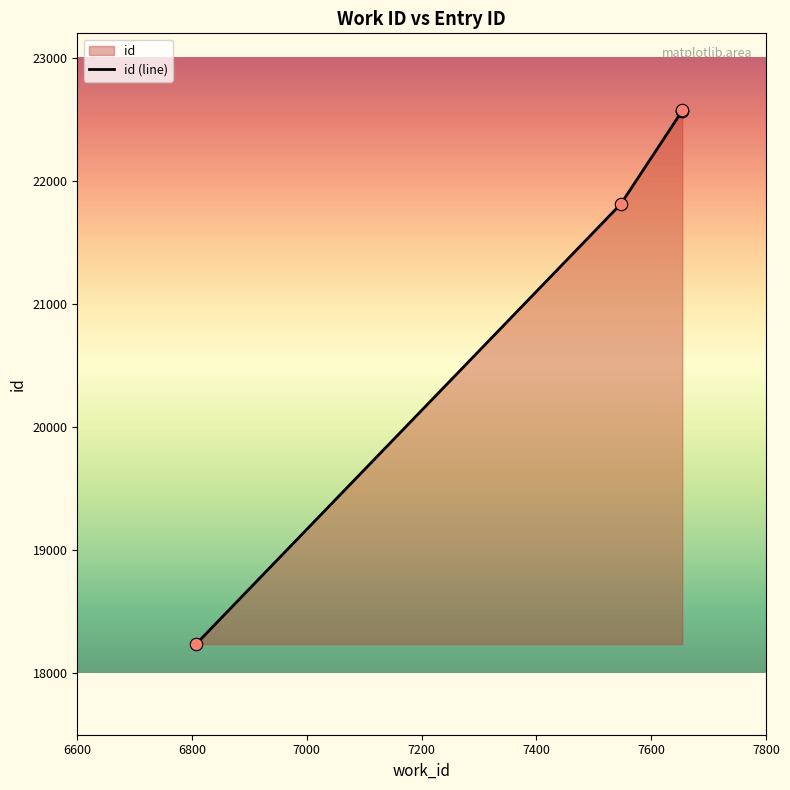

Between 7654 and 7654, which is larger?

7654